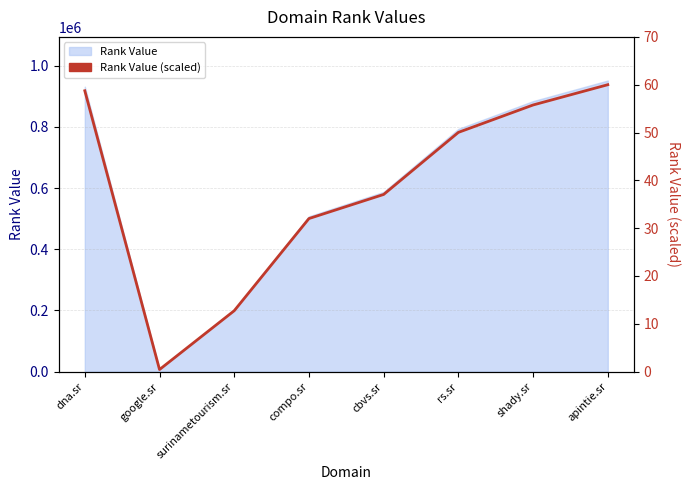

True or false: there are more than 0 points higher than both neighbors.

False